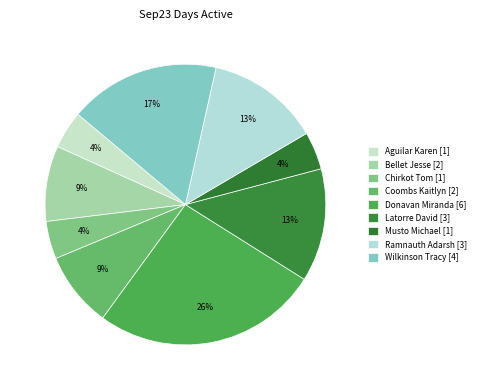

How many slices are in this pie chart?

9